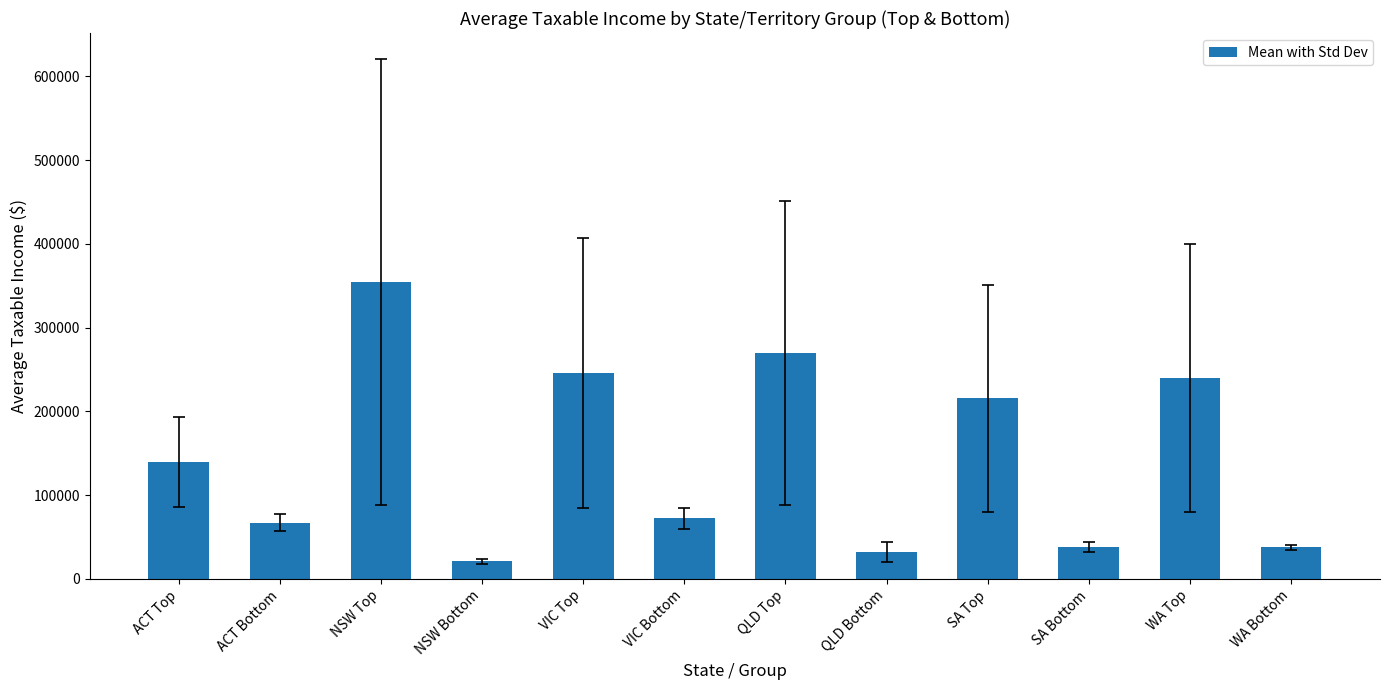

How many values are below 139612?

6